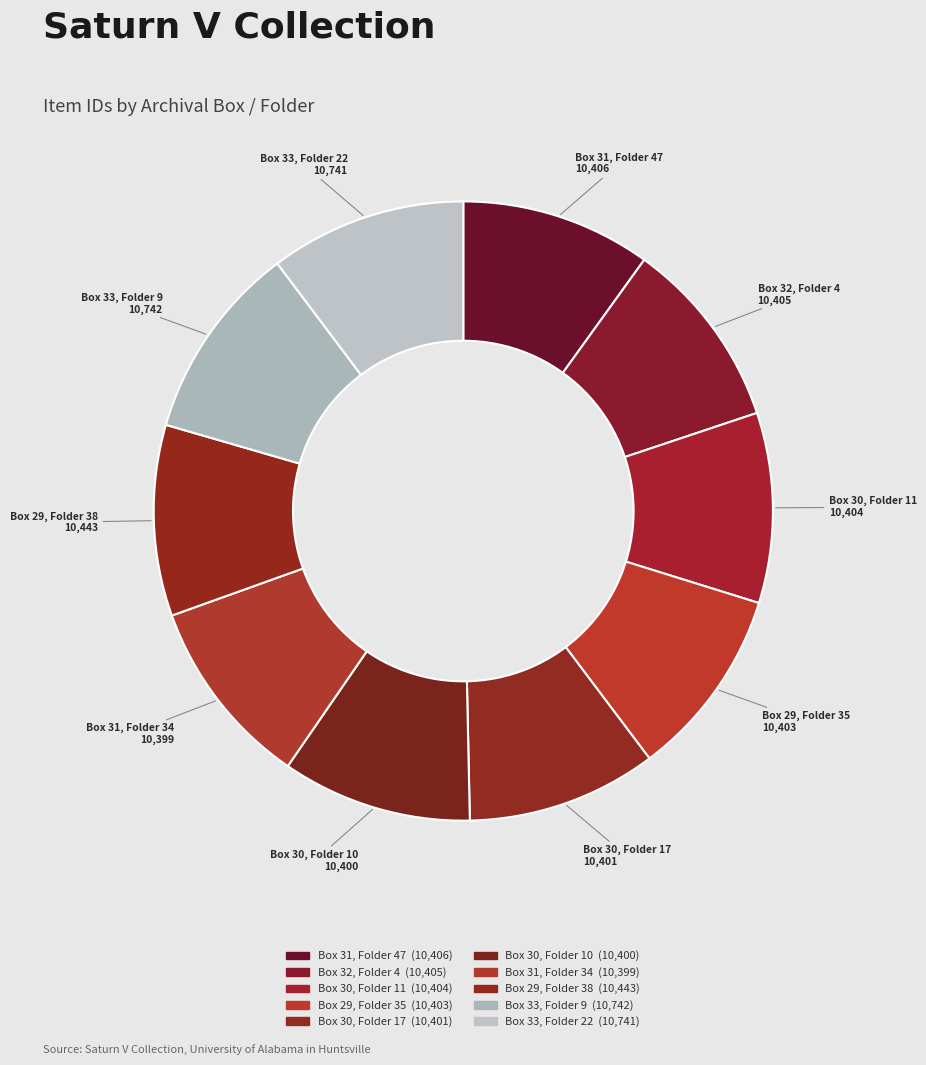

How many slices are in this pie chart?

10